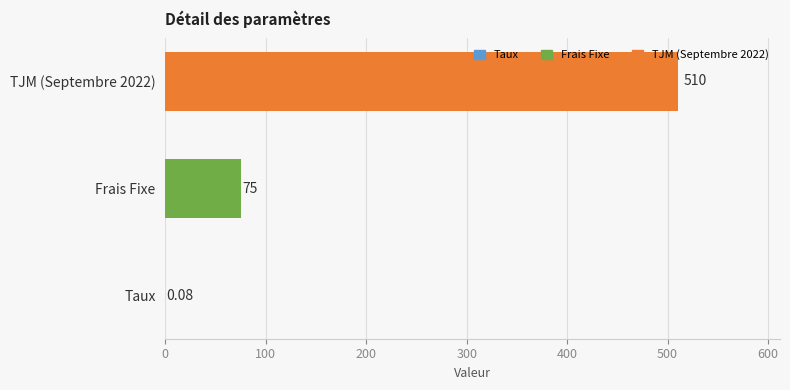

Between TJM (Septembre 2022) and Taux, which is larger?

TJM (Septembre 2022)